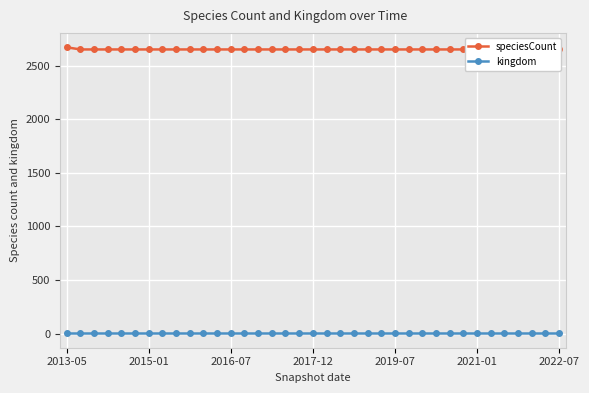

Rank the series at 21 from lowest to highest value.

kingdom, speciesCount